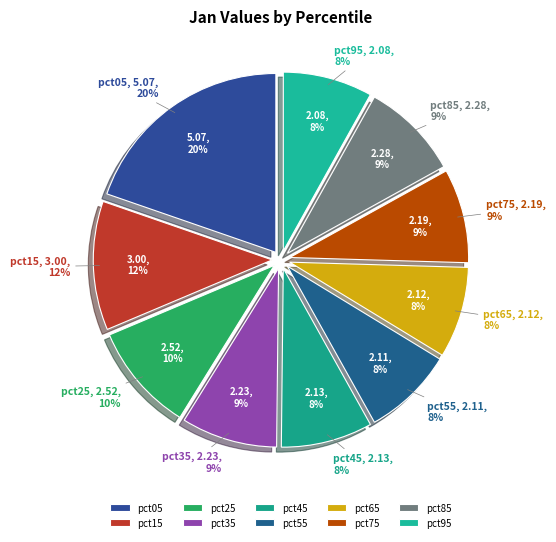

How many slices are in this pie chart?

10